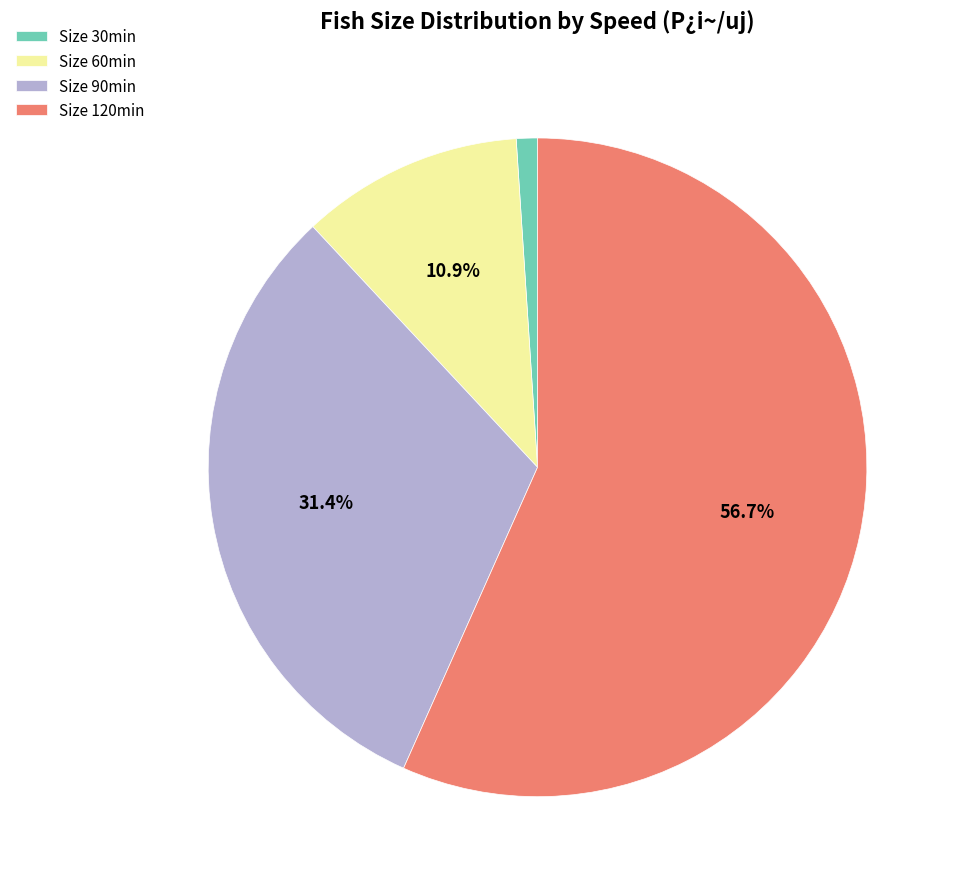

Which category has the biggest portion of the pie?

Size 120min